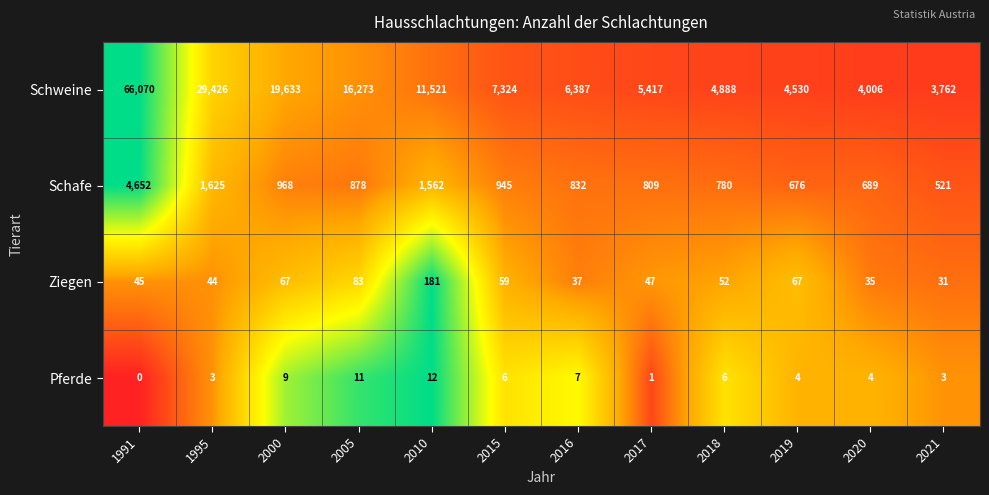

At how many categories does at least one series exceed 0?

12